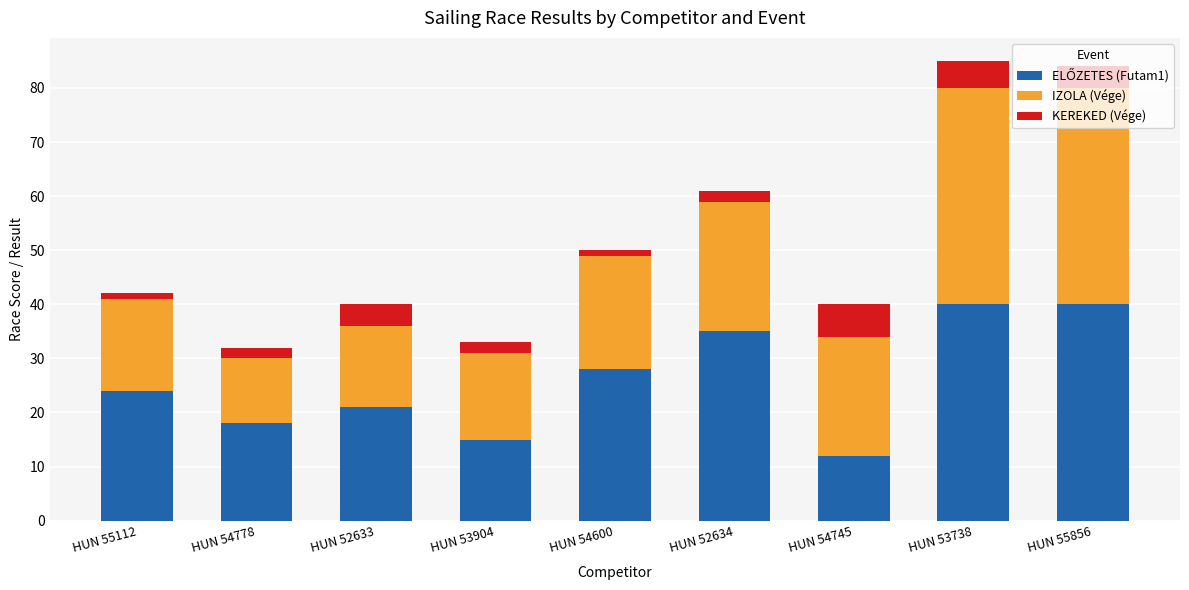

What is the total value across all series at HUN 52634?

61